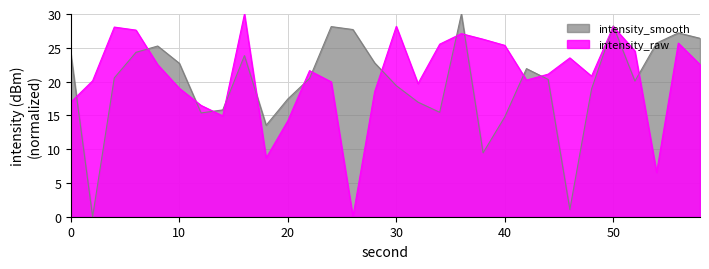

How many categories are shown in the chart?

30